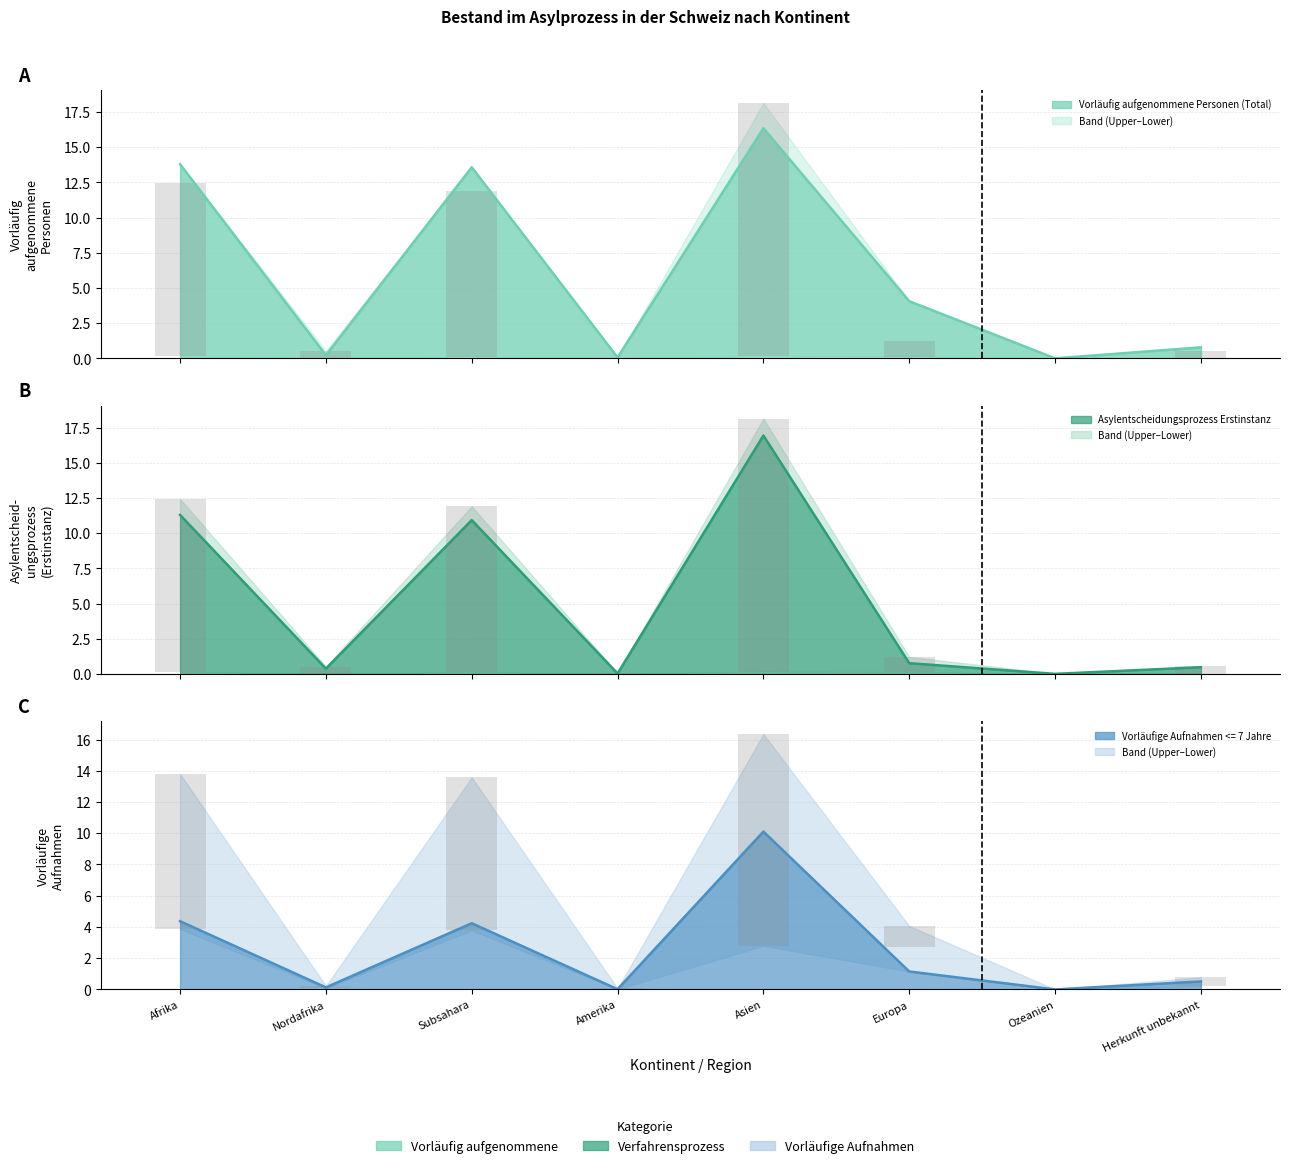

What is the sum of the Personen im Verfahrensprozess (Total) values at Nordafrika and Europa?

1.6